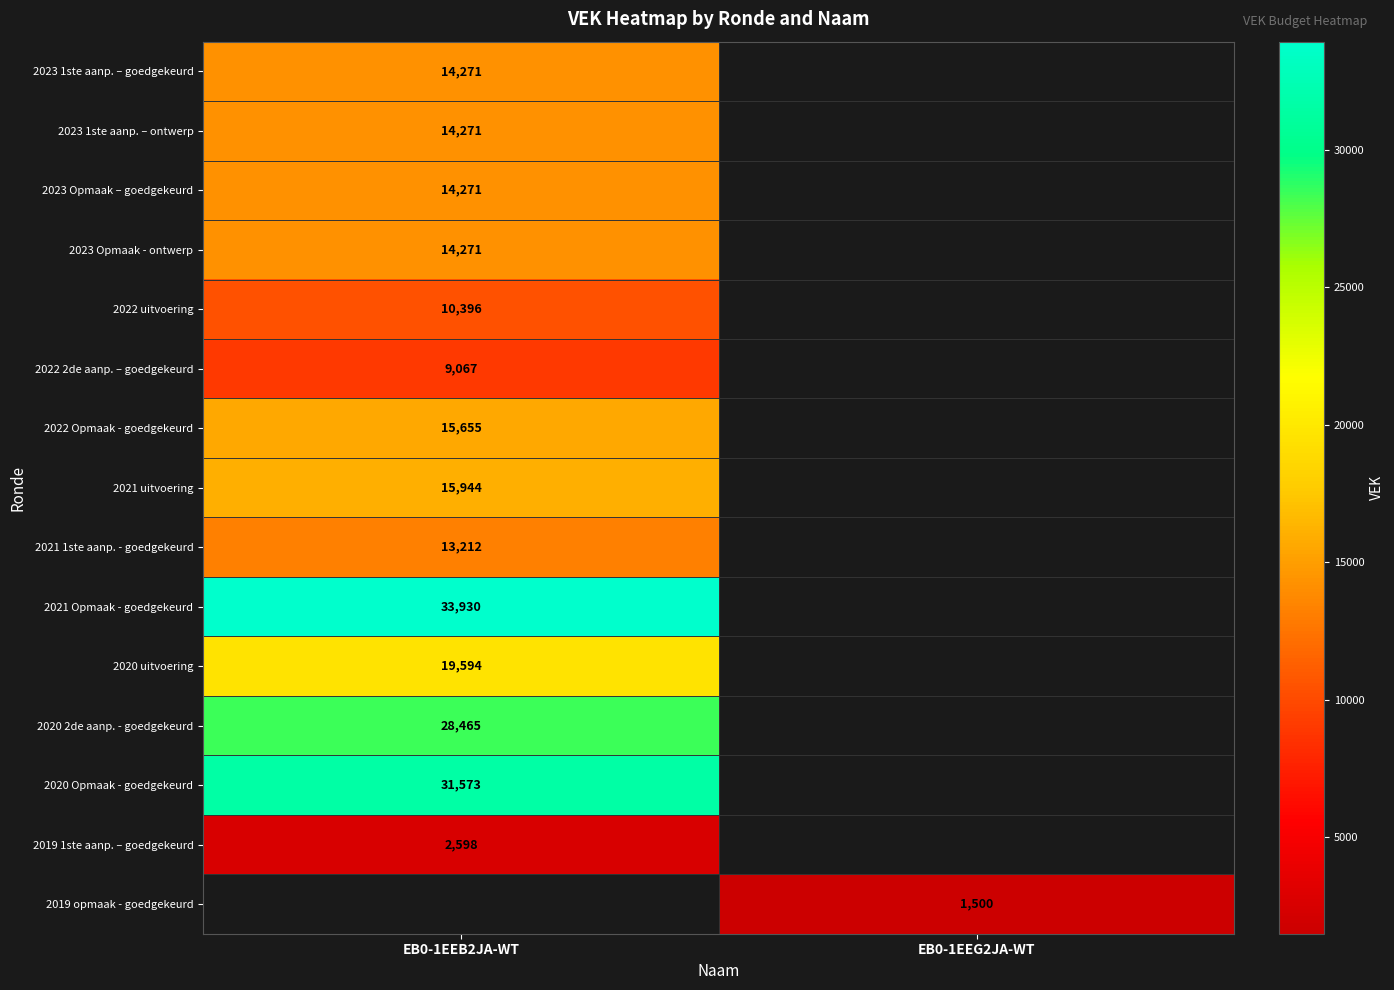

Is it true that 2020 Opmaak - goedgekeurd equals 31573 at EB0-1EEB2JA-WT?

True